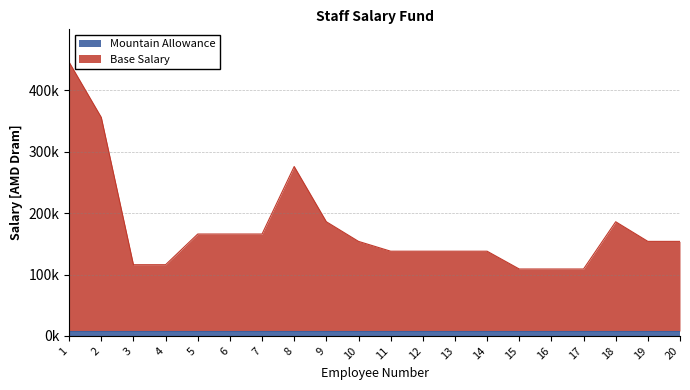

Which category has the highest value across all series?

1